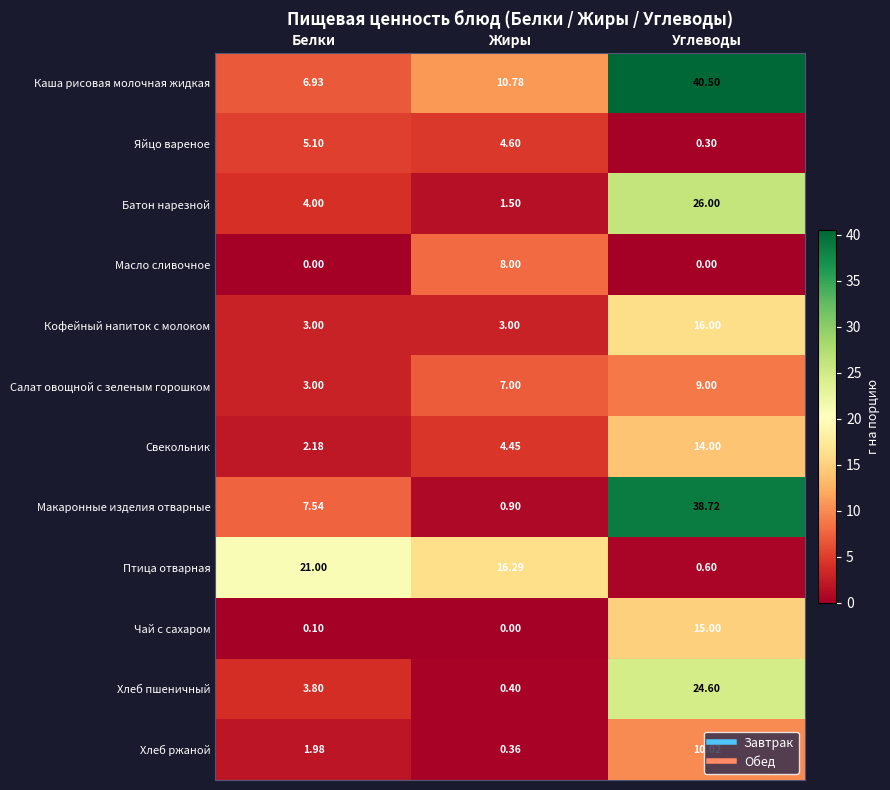

At which category does the chart reach its peak across all series?

Углеводы